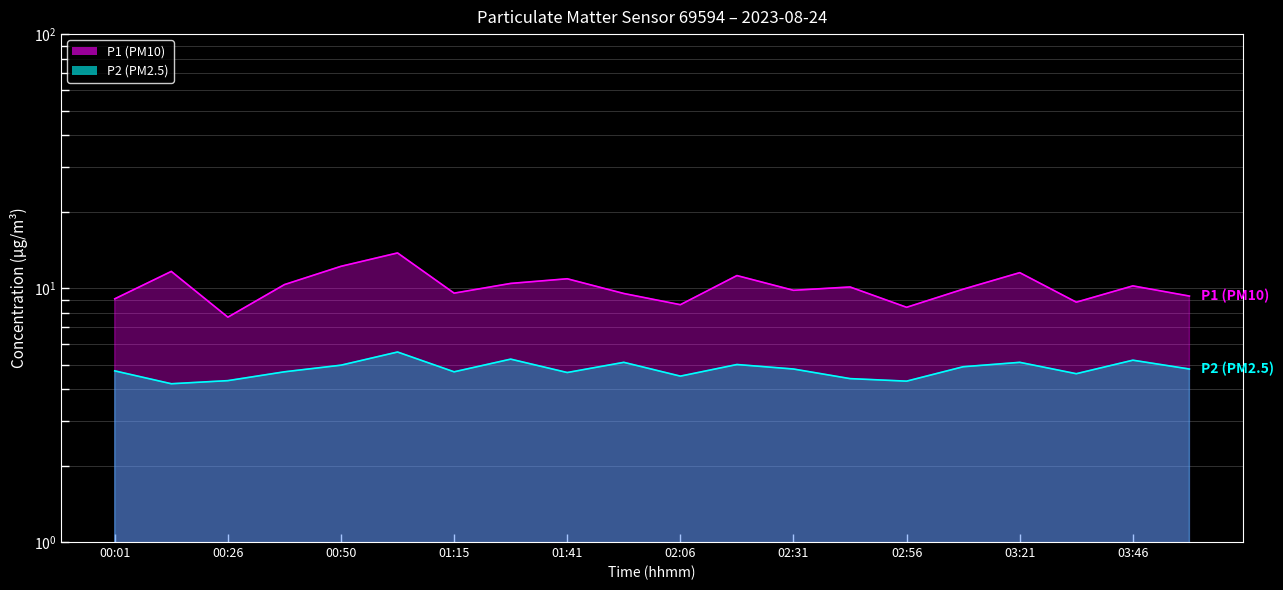

What value does the P2 (PM2.5) series have at 01:53?

5.1